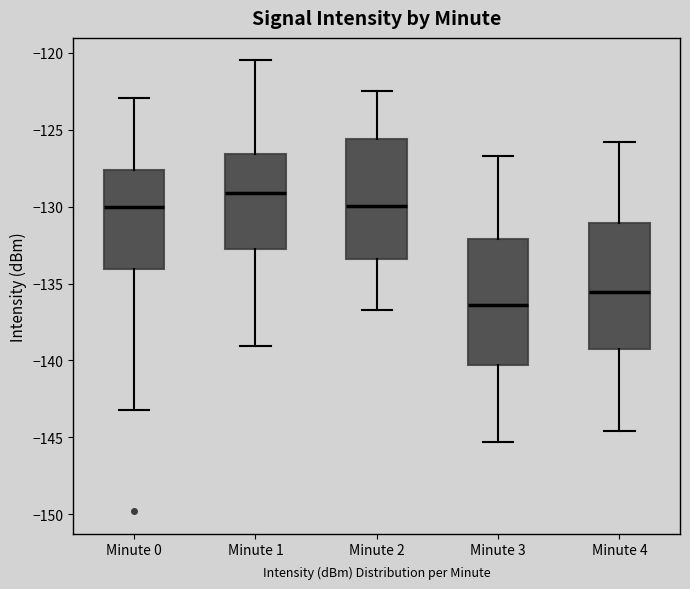

Reading left to right, transcribe this box plot: for each box, give where its median line is, the range the box spans, and where its two whiskers end, as read against the y-axis. The values are not printed on the chart, so give them approximately, as read against the axis.

Minute 0: median -130.0, box -134.0 to -127.5, whiskers -143.0 to -123.0
Minute 1: median -129.0, box -133.0 to -126.5, whiskers -139.0 to -120.5
Minute 2: median -130.0, box -133.5 to -125.5, whiskers -136.5 to -122.5
Minute 3: median -136.5, box -140.5 to -132.0, whiskers -145.5 to -126.5
Minute 4: median -135.5, box -139.0 to -131.0, whiskers -144.5 to -126.0